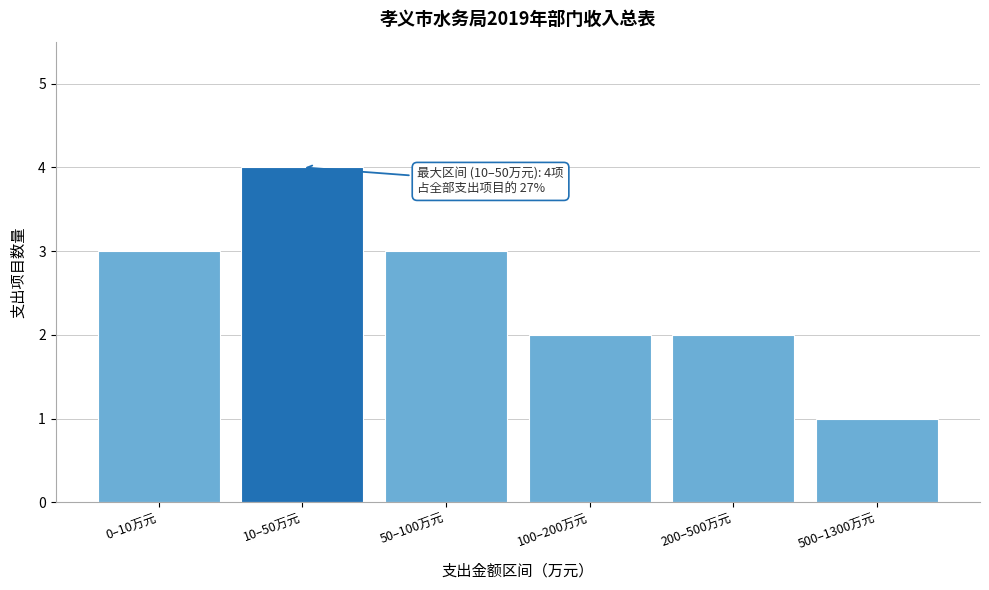

Reading left to right, extract all data points from this chart.

0–10万元=3	10–50万元=4	50–100万元=3	100–200万元=2	200–500万元=2	500–1300万元=1